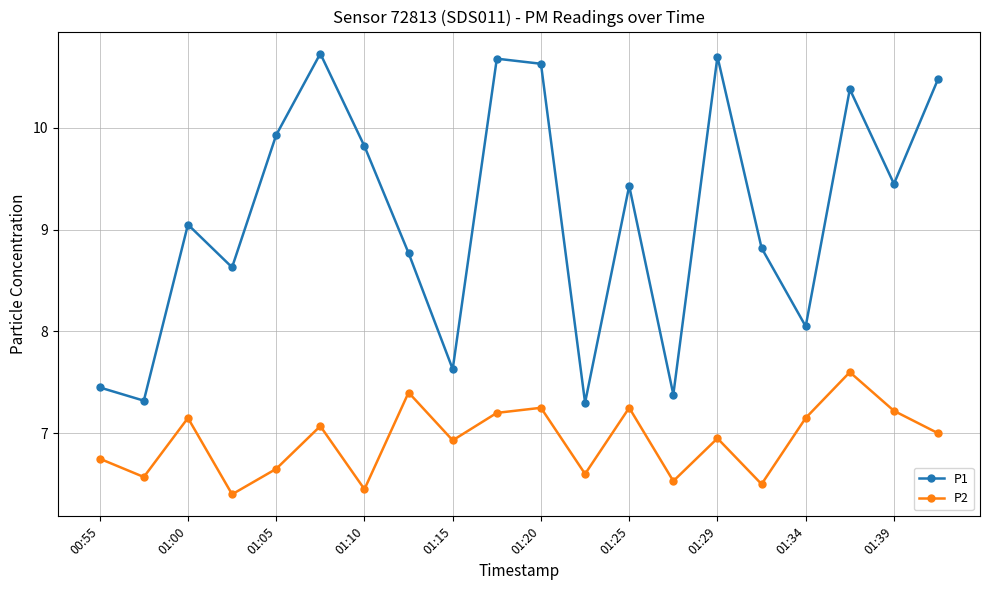

How many series are shown in this chart?

2